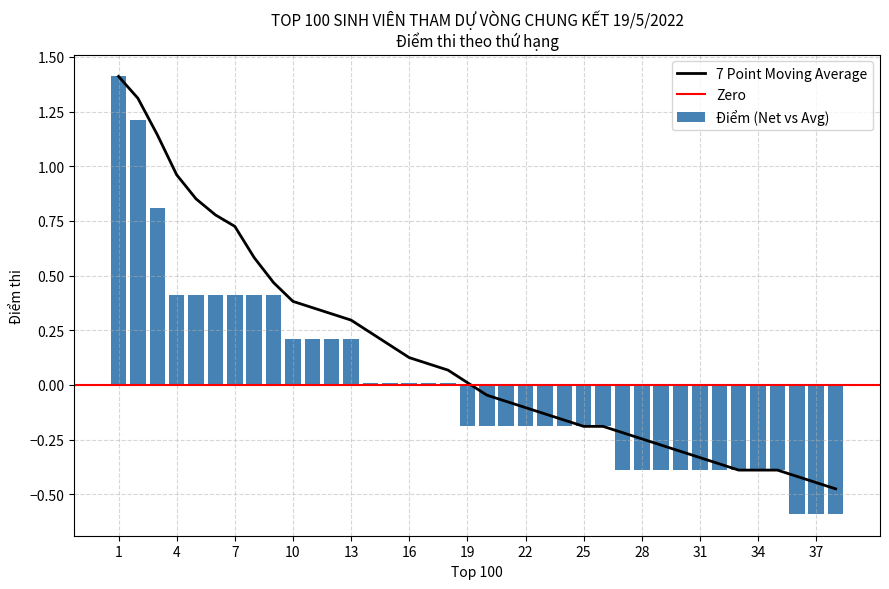

List the labels in order of value, smallest first.

36, 37, 38, 27, 28, 29, 30, 31, 32, 33, 34, 35, 19, 20, 21, 22, 23, 24, 25, 26, 14, 15, 16, 17, 18, 10, 11, 12, 13, 4, 5, 6, 7, 8, 9, 3, 2, 1